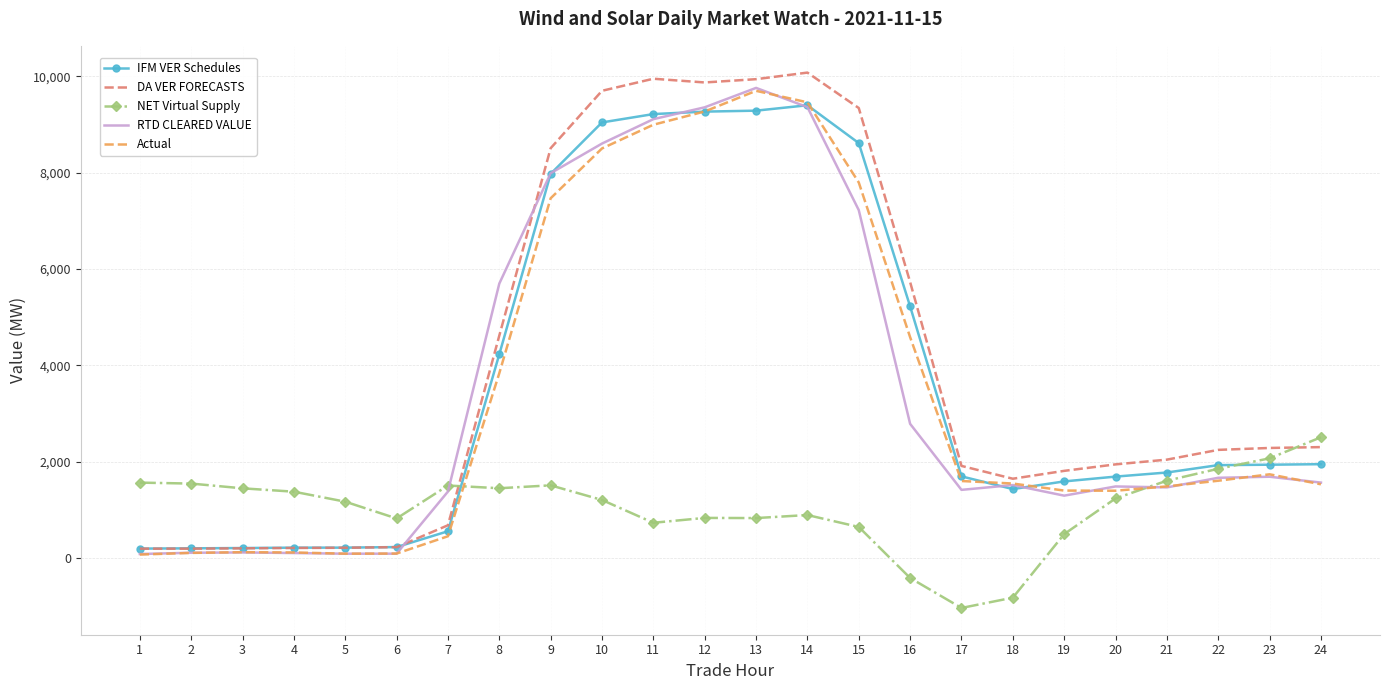

What is the sum of all Actual values?

82899.4